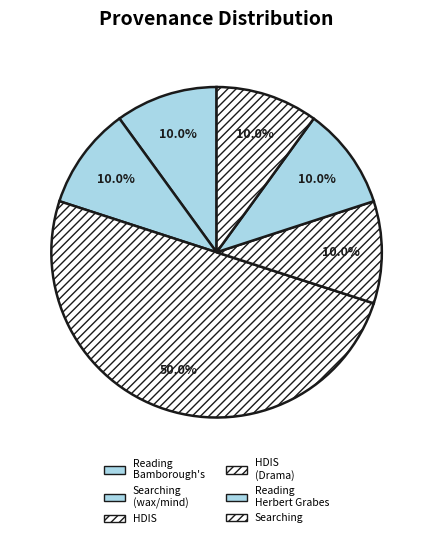

Is the sum of Reading Bamborough's and HDIS greater than half?

Yes